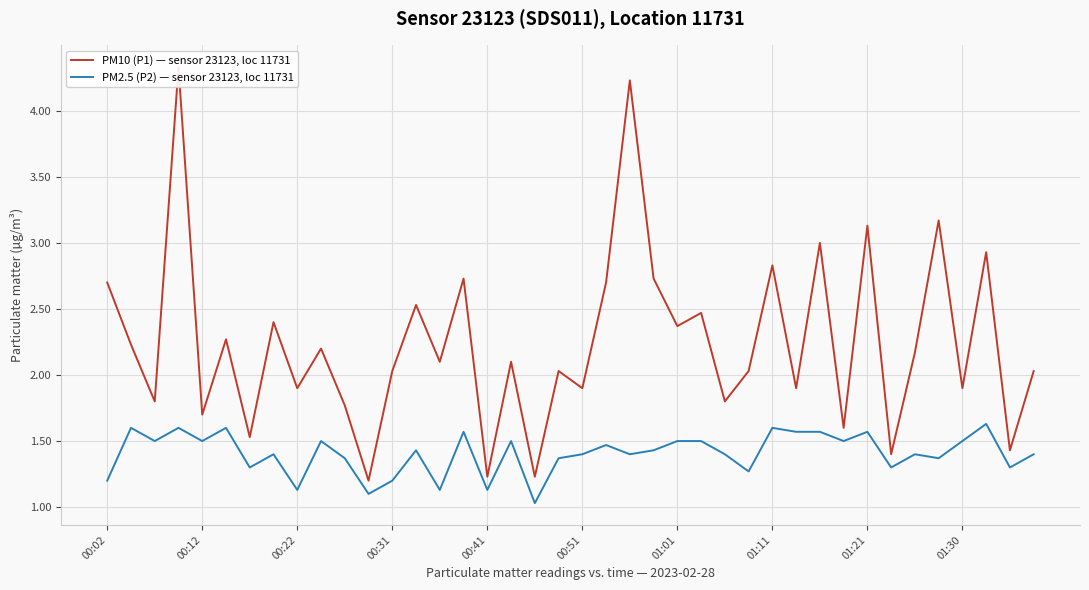

Which series has the widest spread of values?

PM10 (P1) — sensor 23123, loc 11731